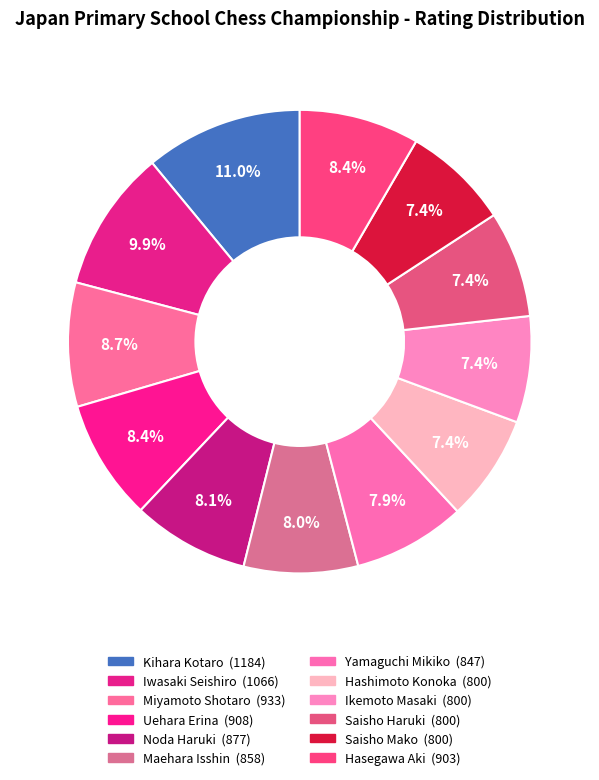

Which category has the biggest portion of the pie?

Kihara Kotaro